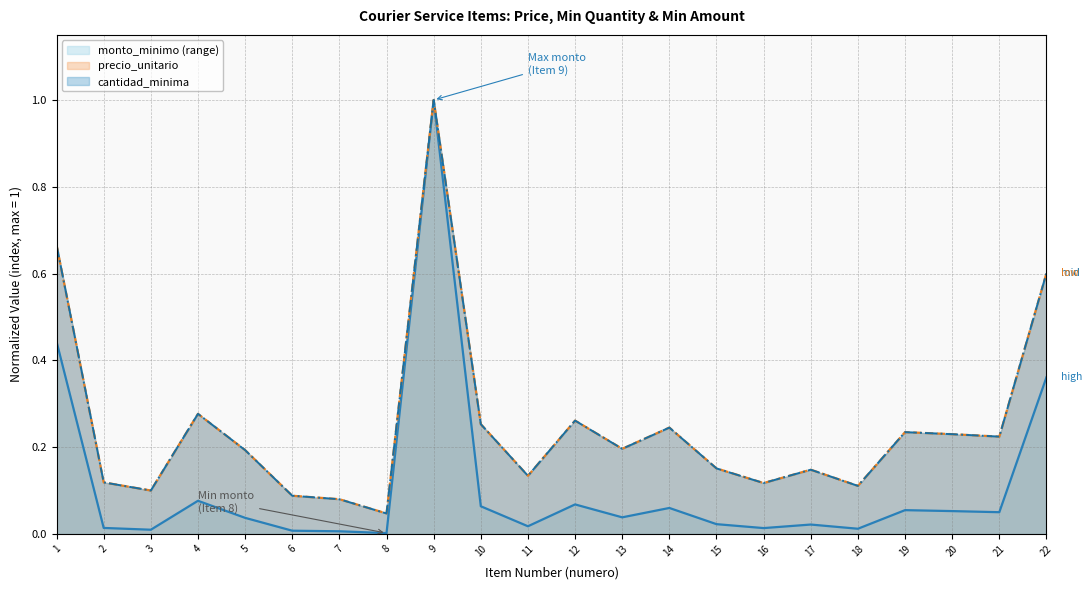

True or false: cantidad_minima has a value of 0.1 at 3.

True